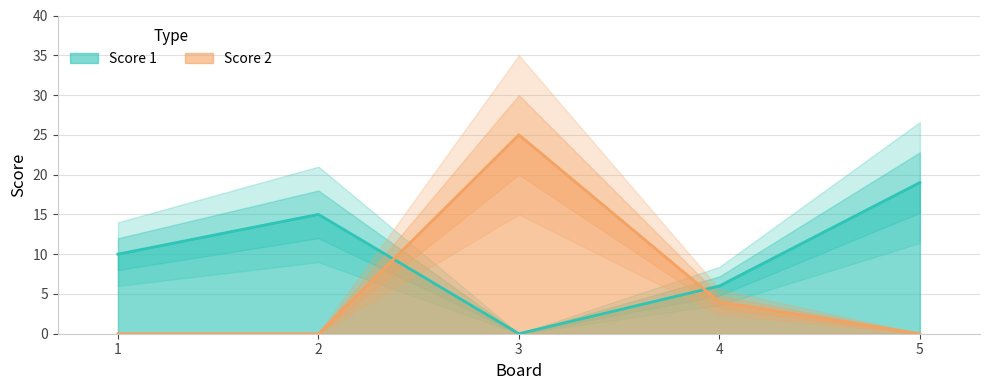

Where do Score 2 and Score 1 first cross each other?

2 and 3